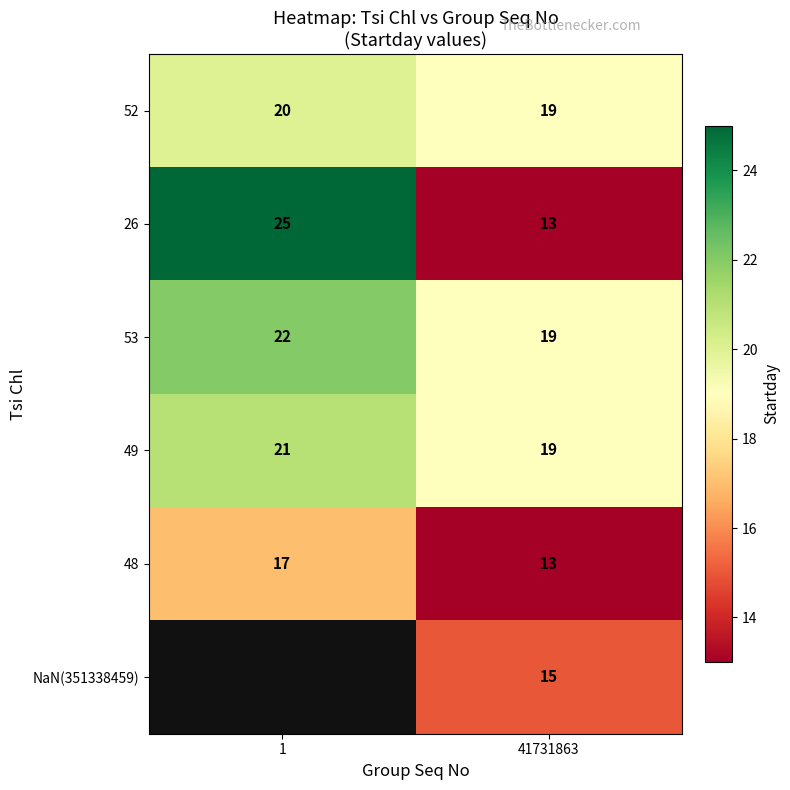

What is the sum of the 49 values at 41731863 and 1?

40